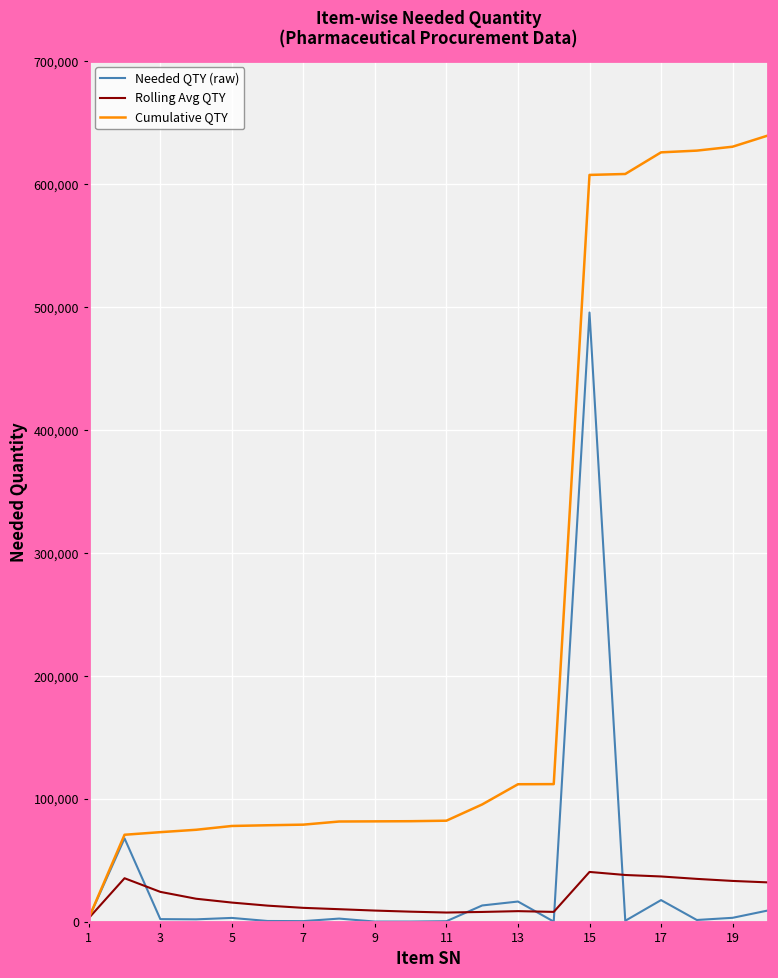

At how many categories does at least one series exceed 190292?

6